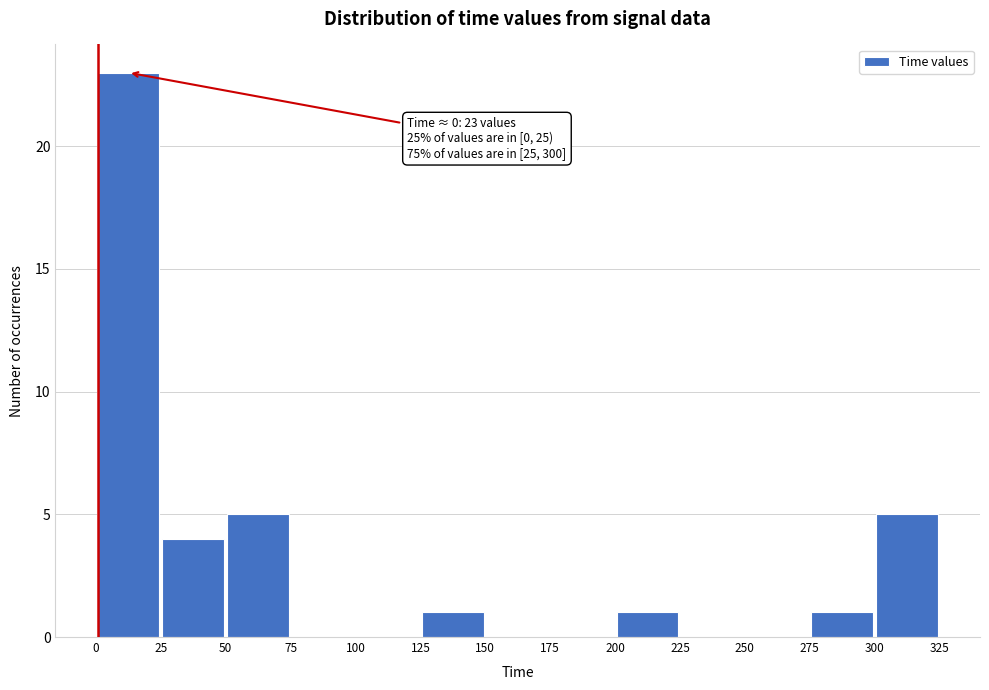

Over which range of the x-axis is the bar tallest?

0 to 25